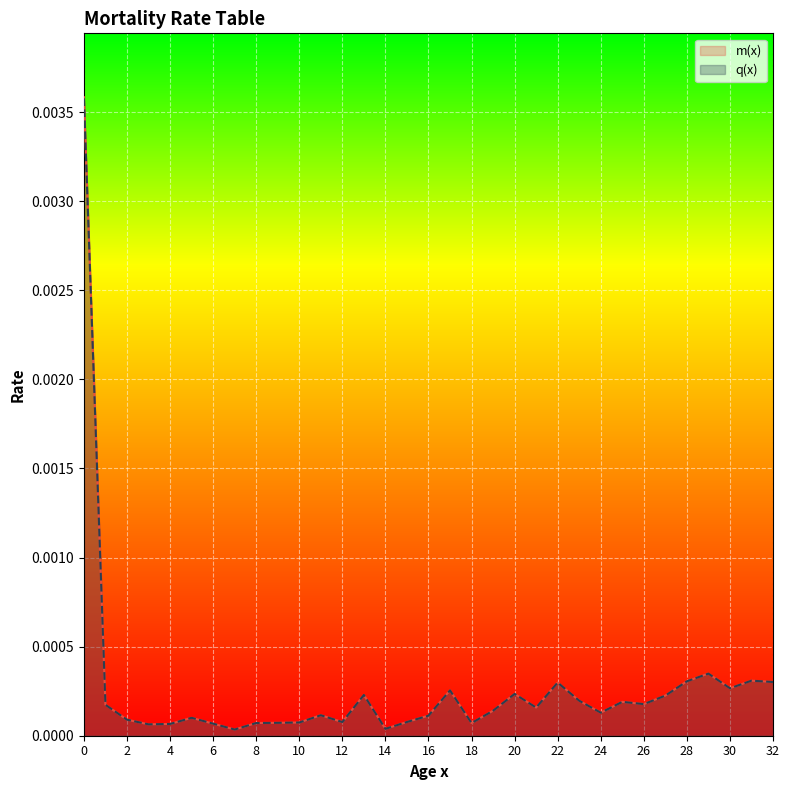

Which series changed the most between 11 and 28?

m(x)